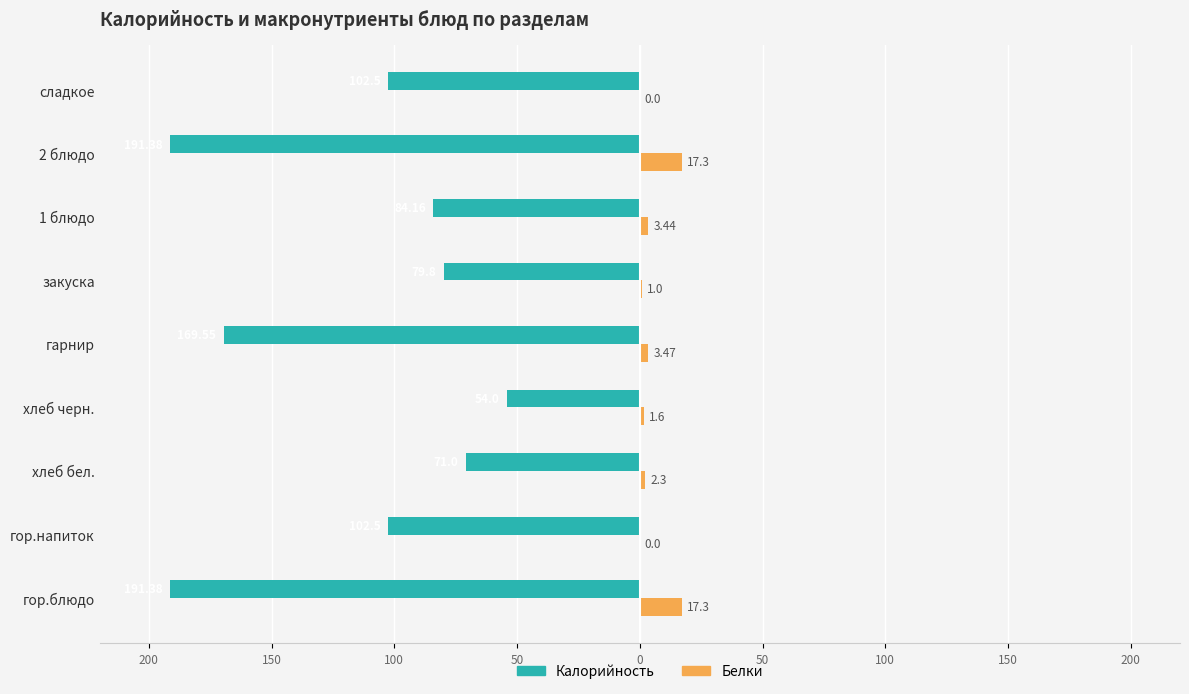

What is the average value of the Калорийность series?

-116.3